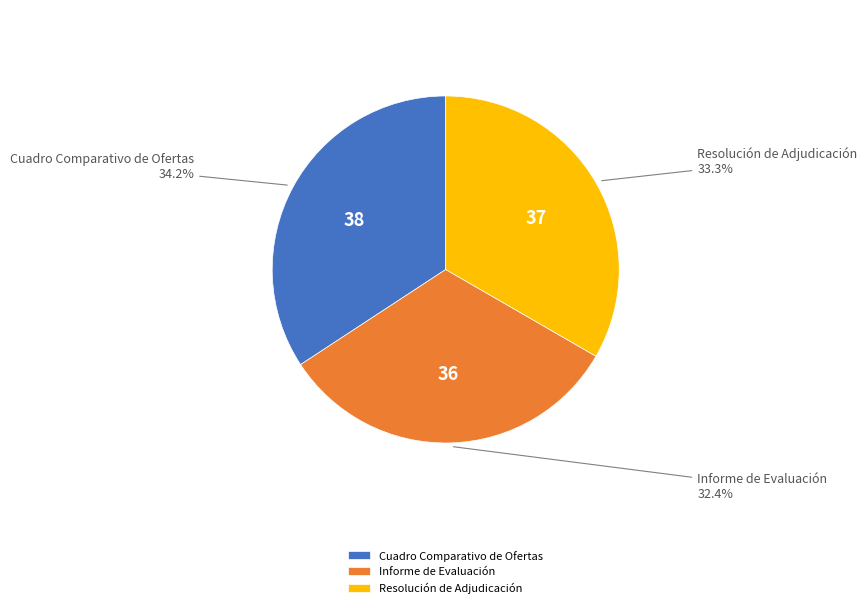

Which category has the smallest portion of the pie?

Informe de Evaluación